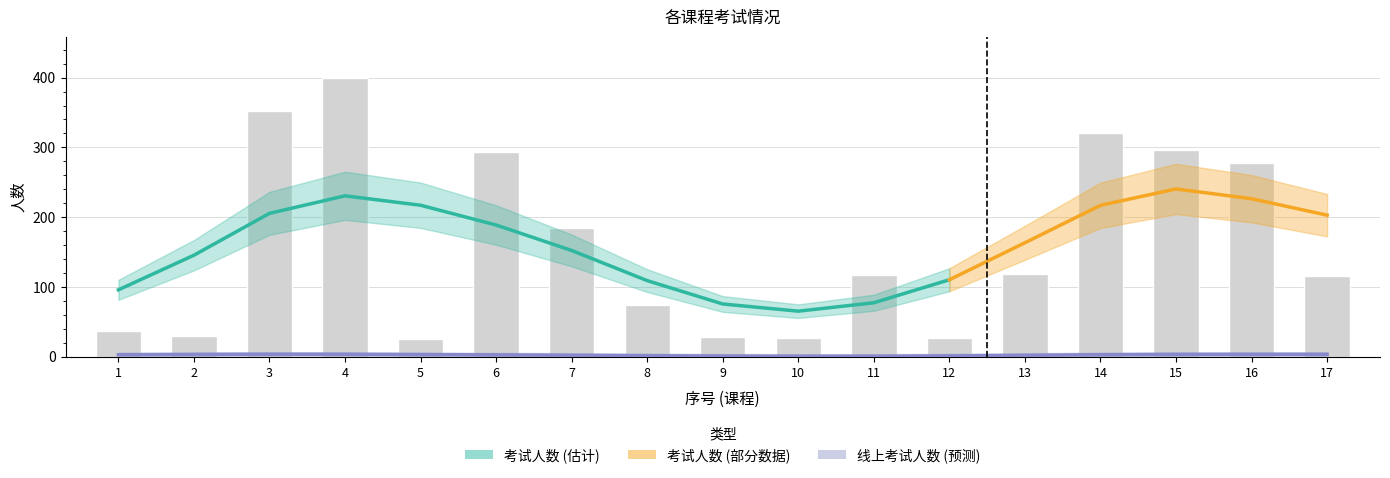

The value of 容量合计 at 2 is 50. True or false?

False